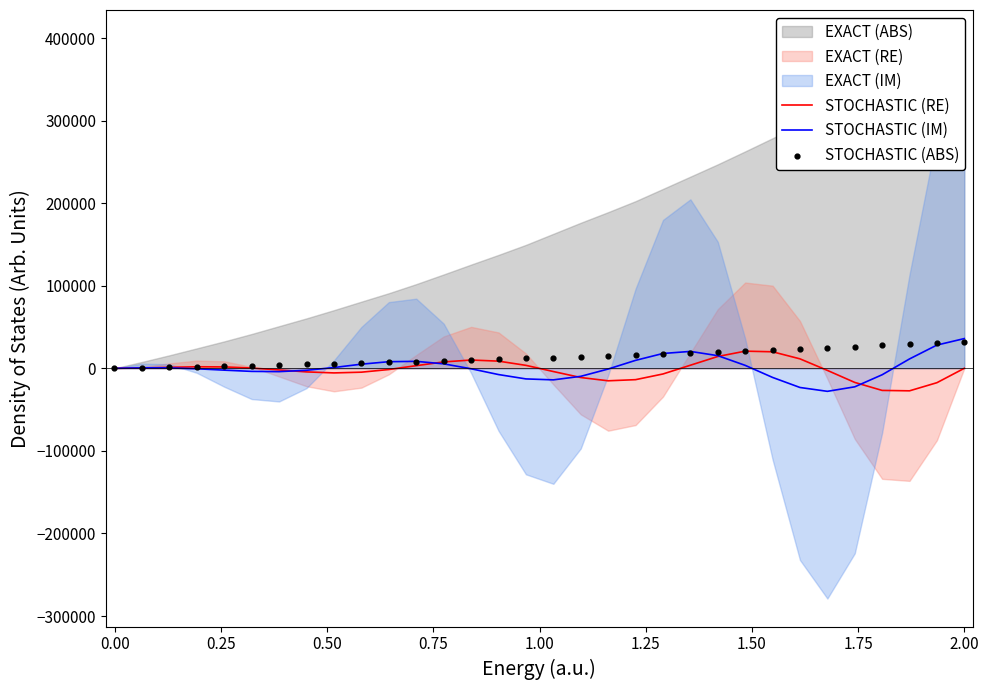

What is the minimum value for STOCHASTIC (RE)?

-27263.1